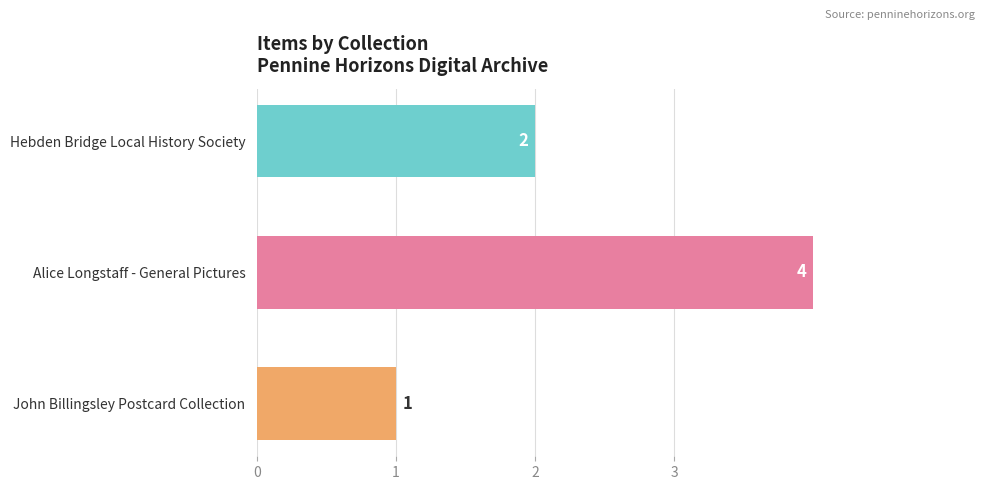

Rank the categories by value from highest to lowest.

Alice Longstaff - General Pictures, Hebden Bridge Local History Society, John Billingsley Postcard Collection